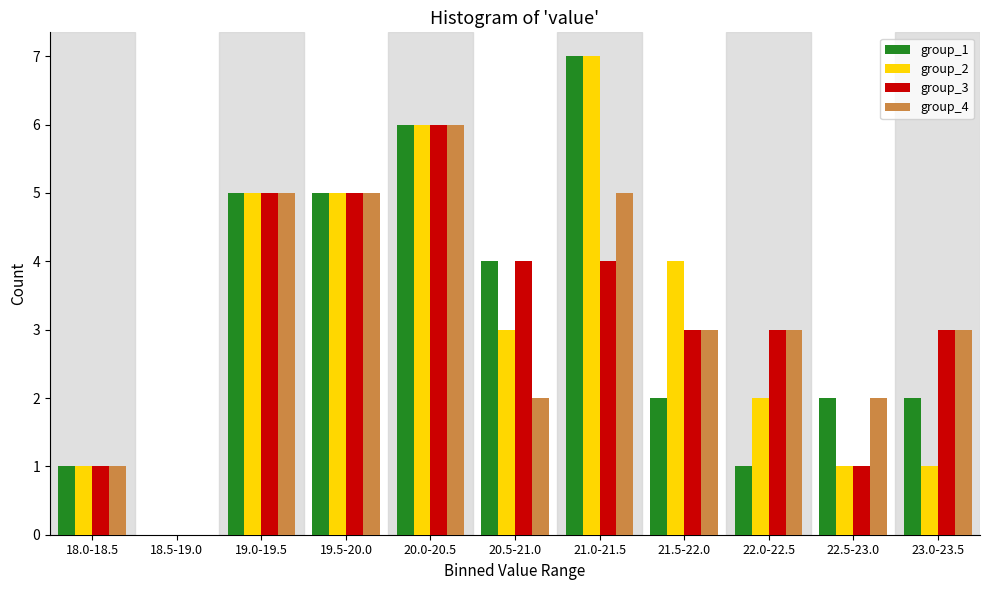

Is the value of group_2 at 22.0-22.5 greater than the value of group_1 at 21.0-21.5?

No